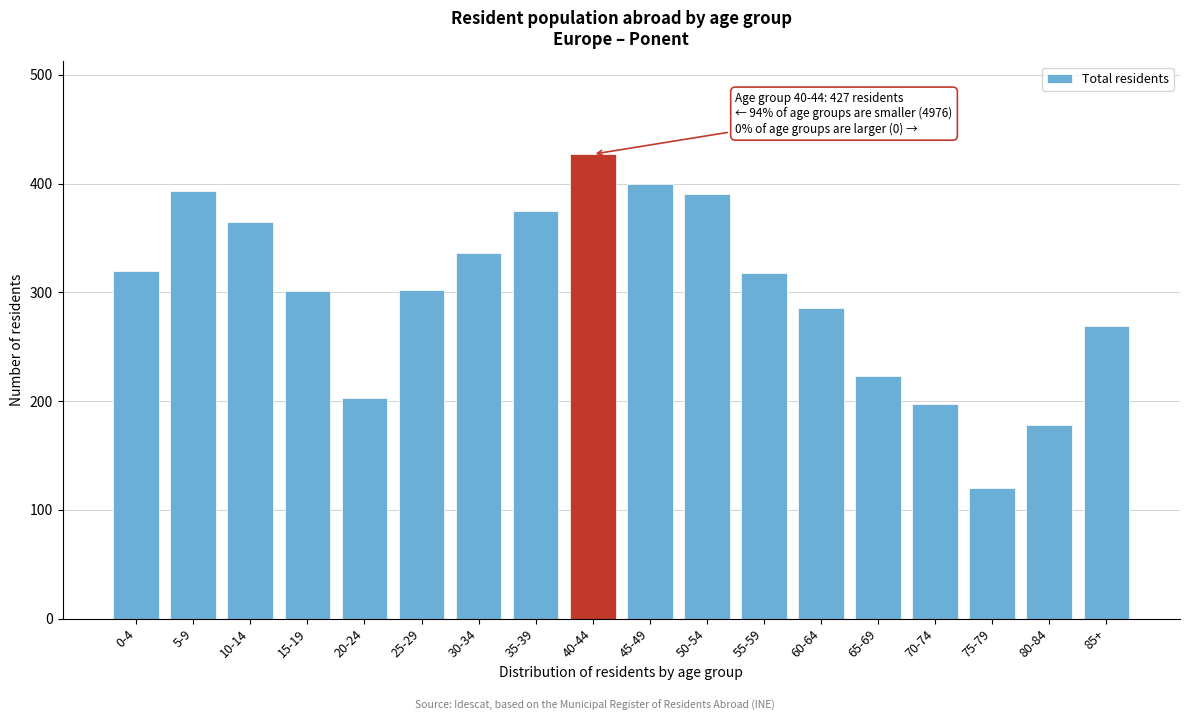

Read the value at 45-49, to the nearest 5.

400